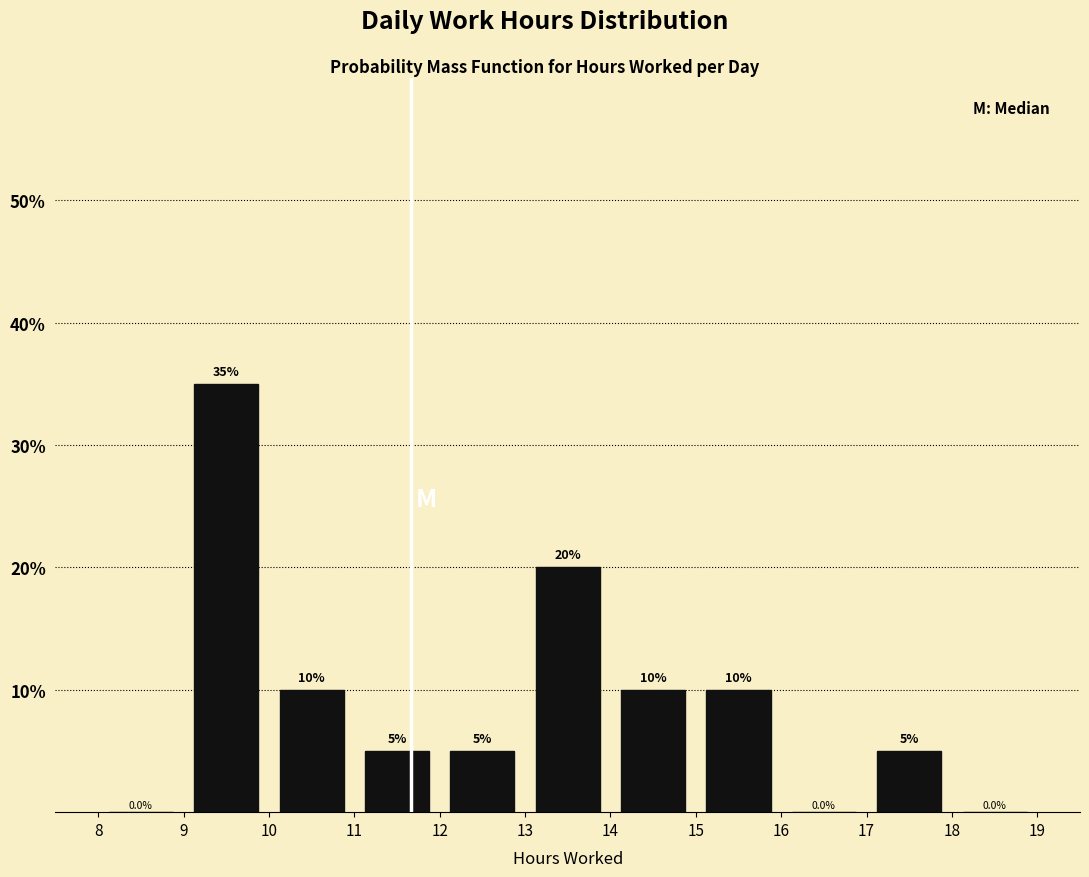

Which range on the x-axis has the tallest bar?

9 to 10